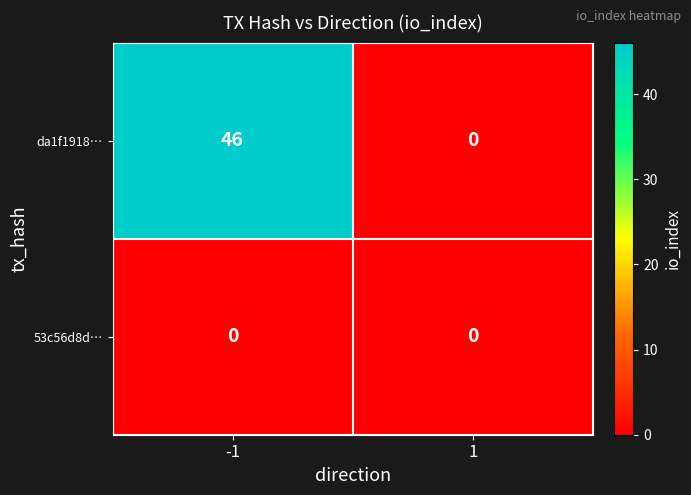

Reading left to right, list all the values displayed in this chart.

da1f1918…: 46	0
53c56d8d…: 0	0